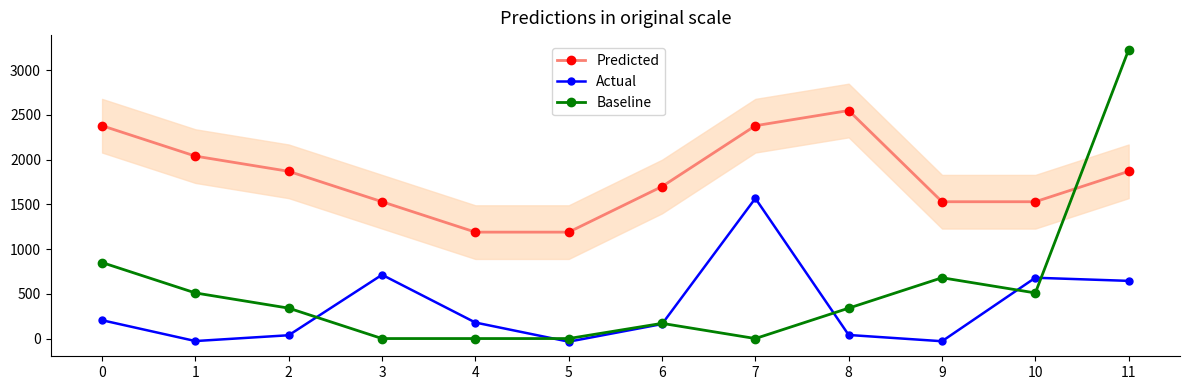

What is the difference between the maximum and minimum values in the Predicted series?

1360